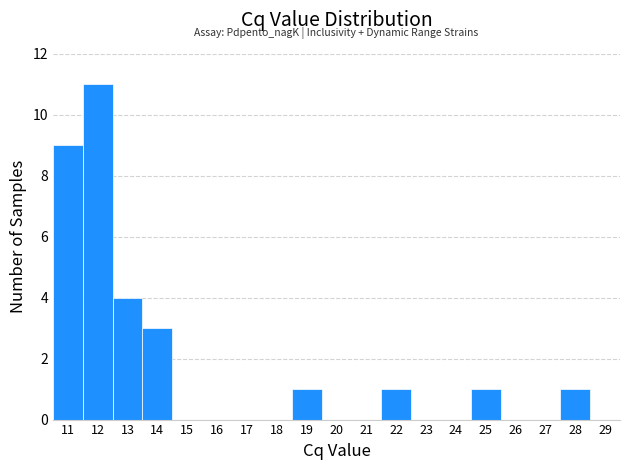

Reading left to right, what are all the values shown in this chart?

11=9	12=11	13=4	14=3	15=0	16=0	17=0	18=0	19=1	20=0	21=0	22=1	23=0	24=0	25=1	26=0	27=0	28=1	29=0